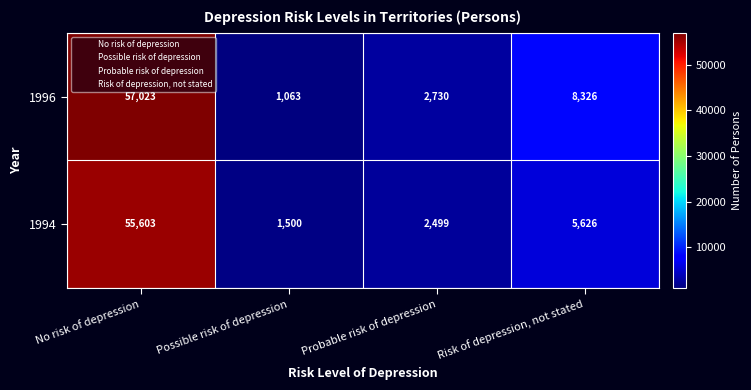

Which category has the lowest value in the 1994 series?

Possible risk of depression